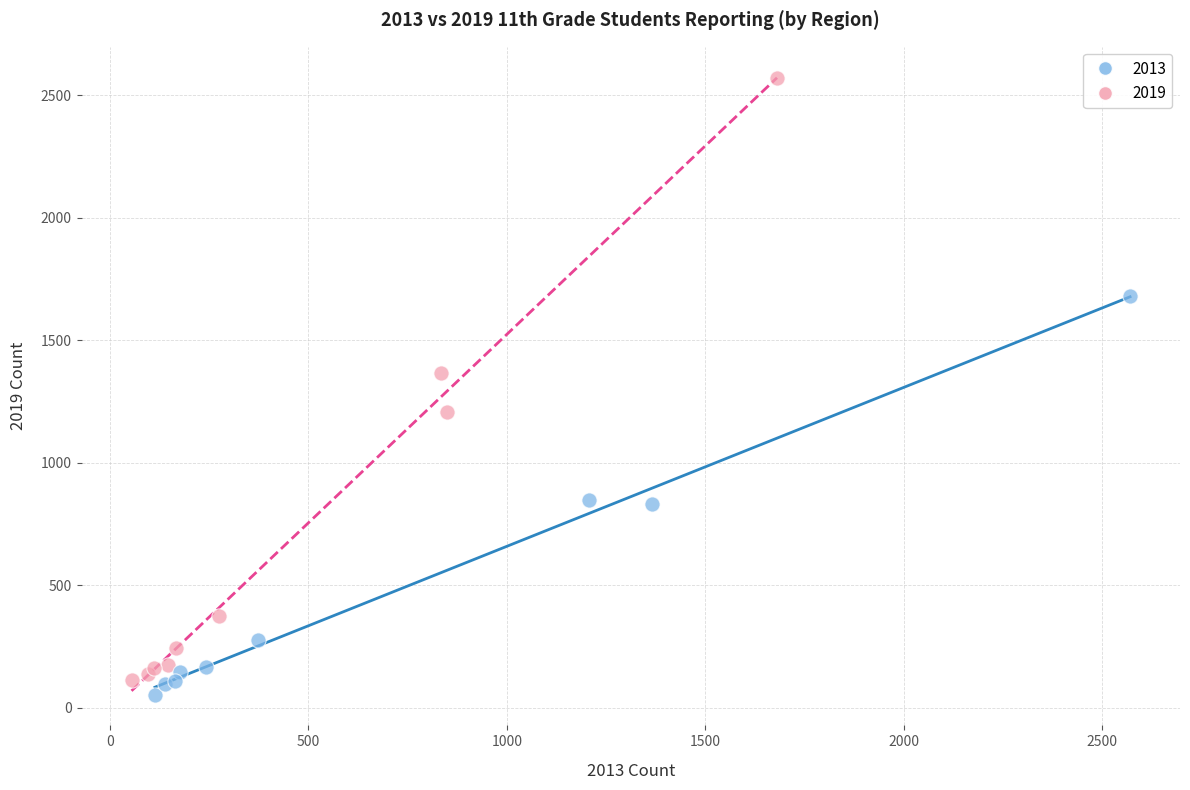

What are all the series names shown in the legend?

2013, 2019